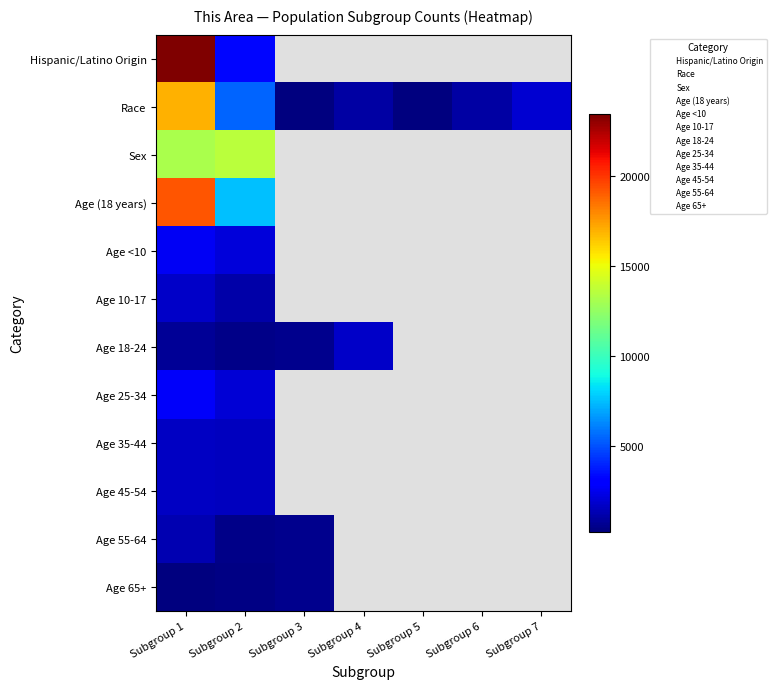

What is the difference between the maximum and minimum values in the Age 25-34 series?

2712